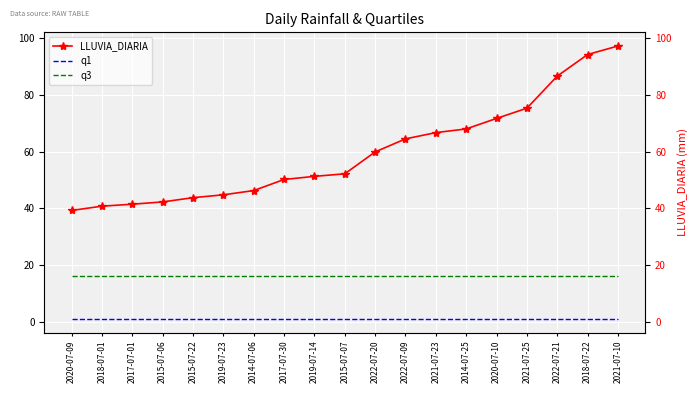

True or false: q1 and q3 cross at least once.

False